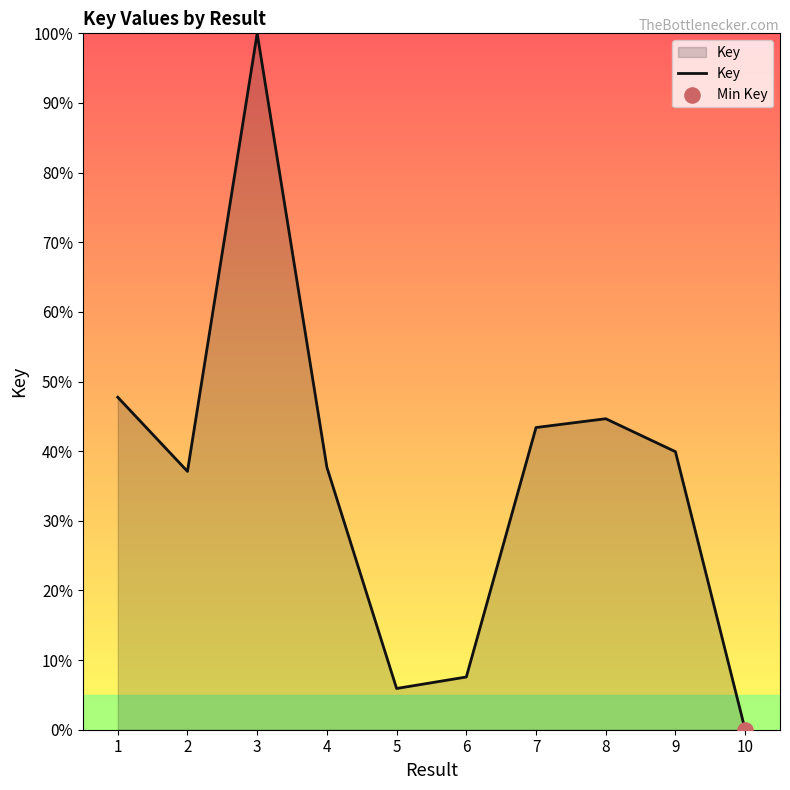

Which has a higher value, 5 or 2?

2